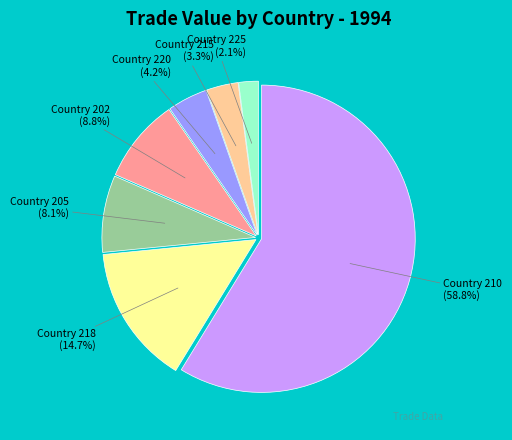

To the nearest percent, what portion does Country 225 represent?

2%